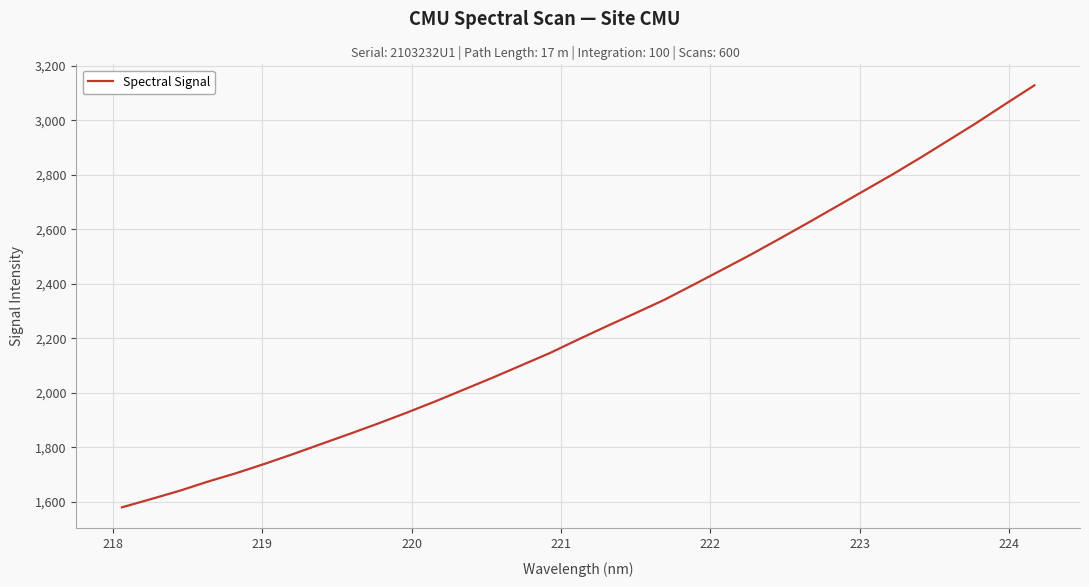

What is the minimum value shown in the chart?

1579.7